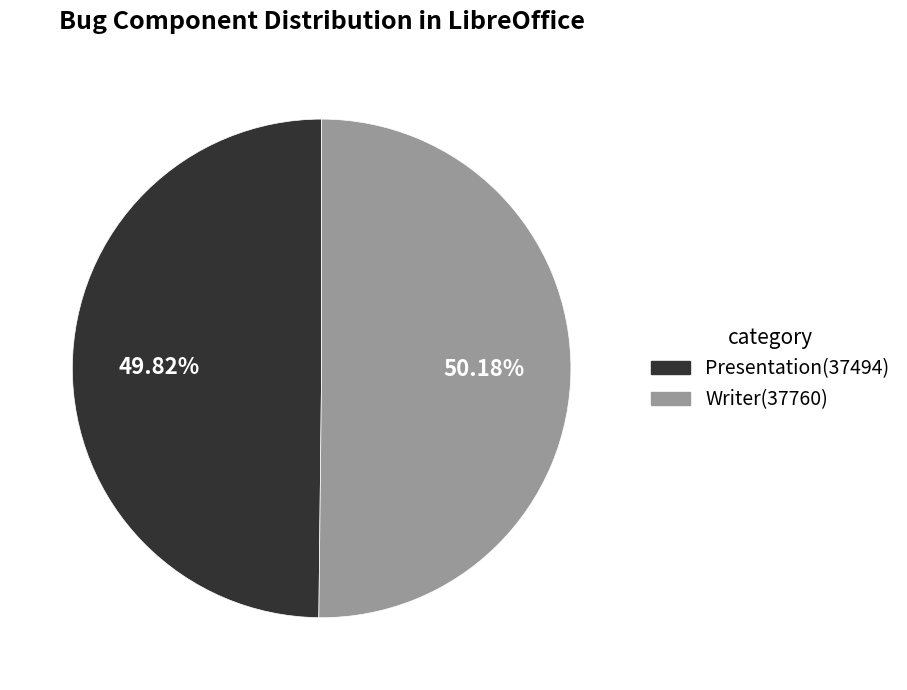

To the nearest percent, what is the average slice percentage?

50%